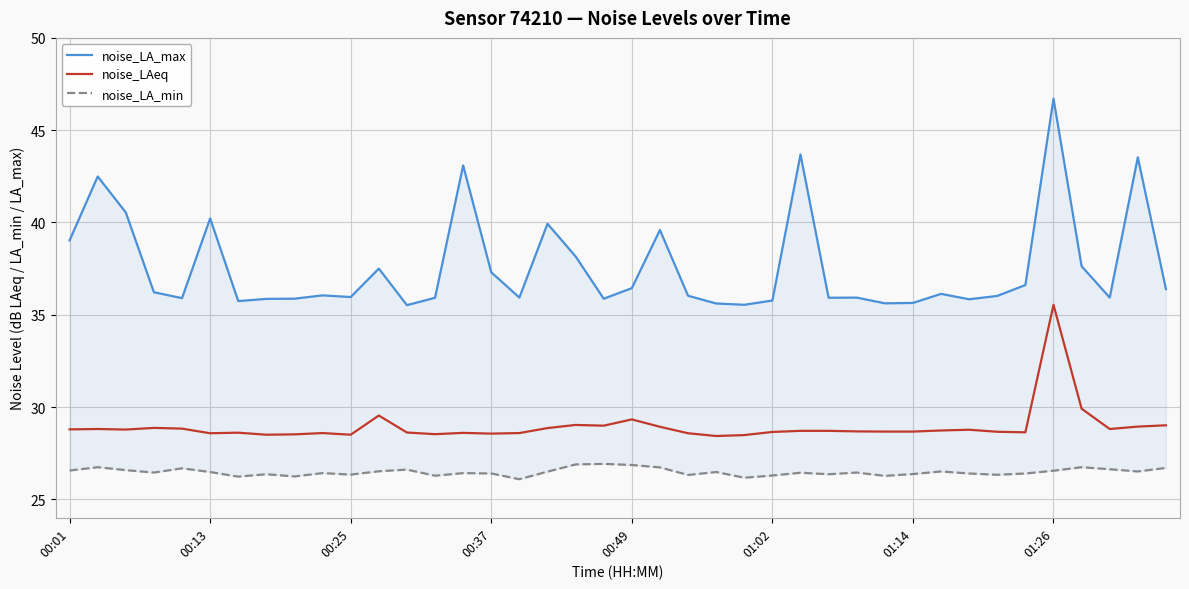

The value of noise_LAeq at 00:13 is 28.8. True or false?

True